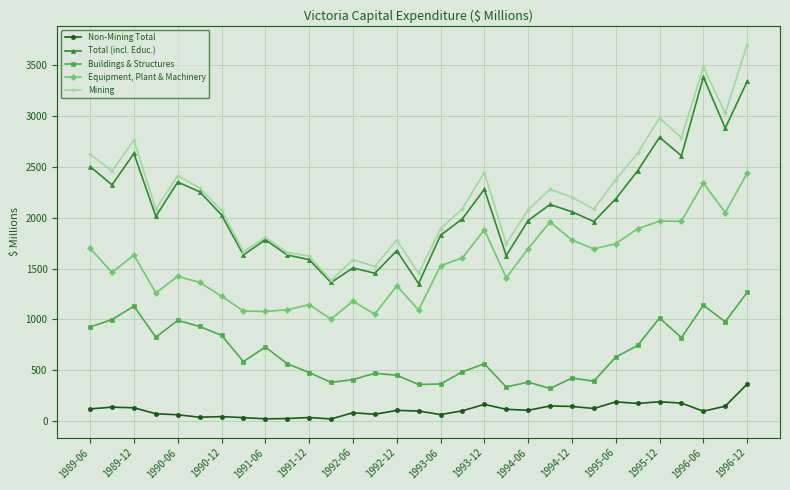

What are all the series names shown in the legend?

Non-Mining Total, Total (incl. Educ.), Buildings & Structures, Equipment, Plant & Machinery, Mining